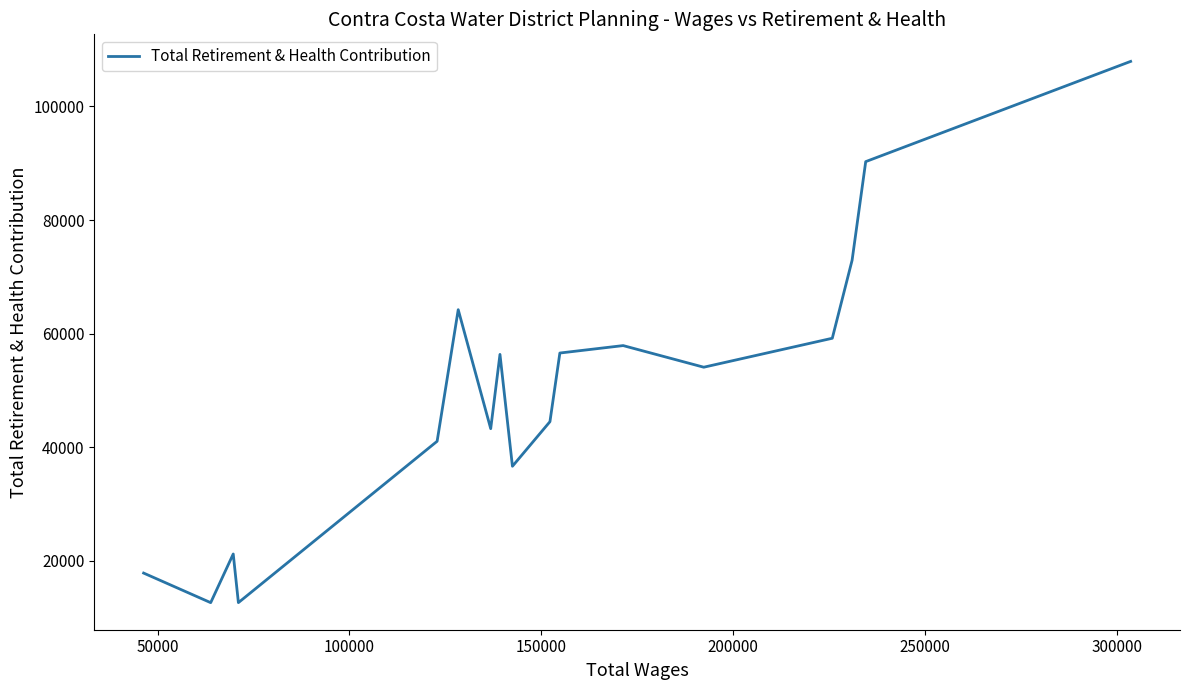

Count the number of categories in the chart.

17